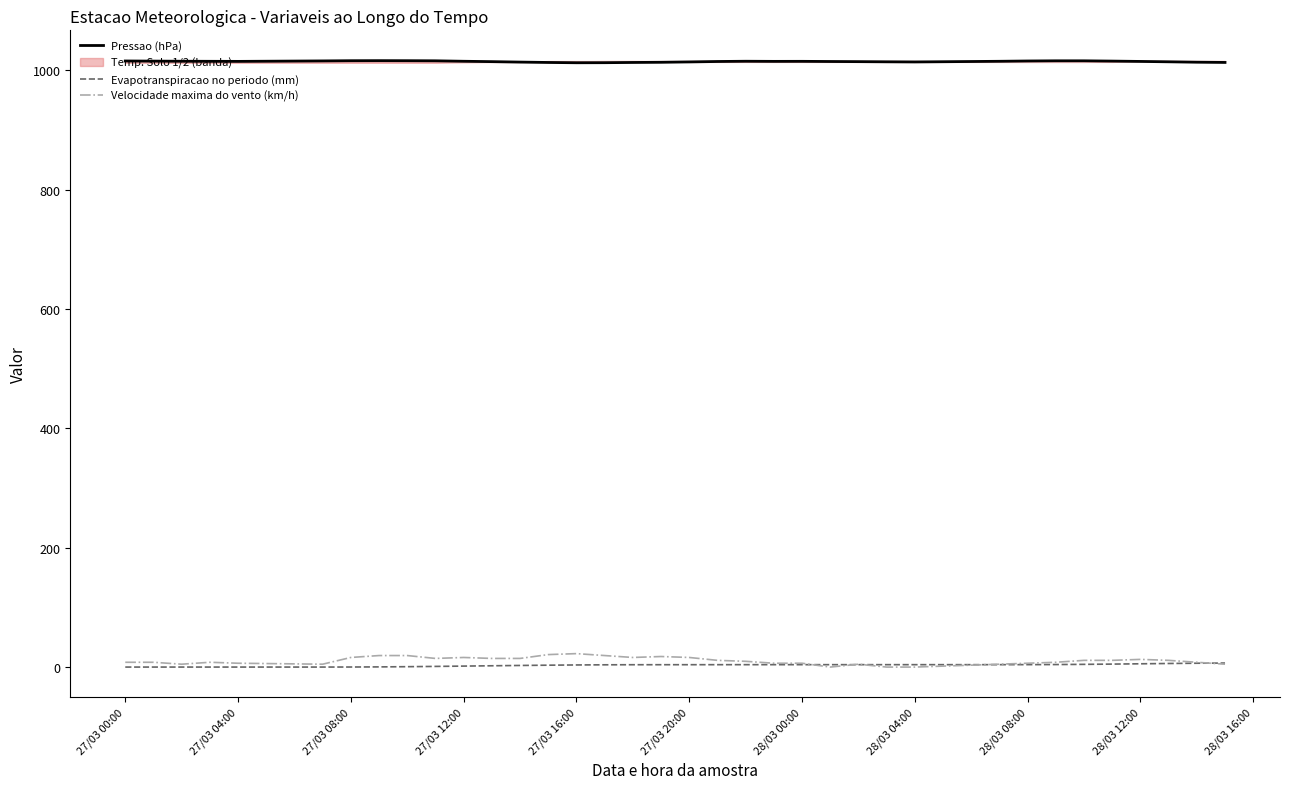

Rank the series by their maximum value, from highest to lowest.

Pressao (hPa), Velocidade maxima do vento (km/h), Evapotranspiracao no periodo (mm)